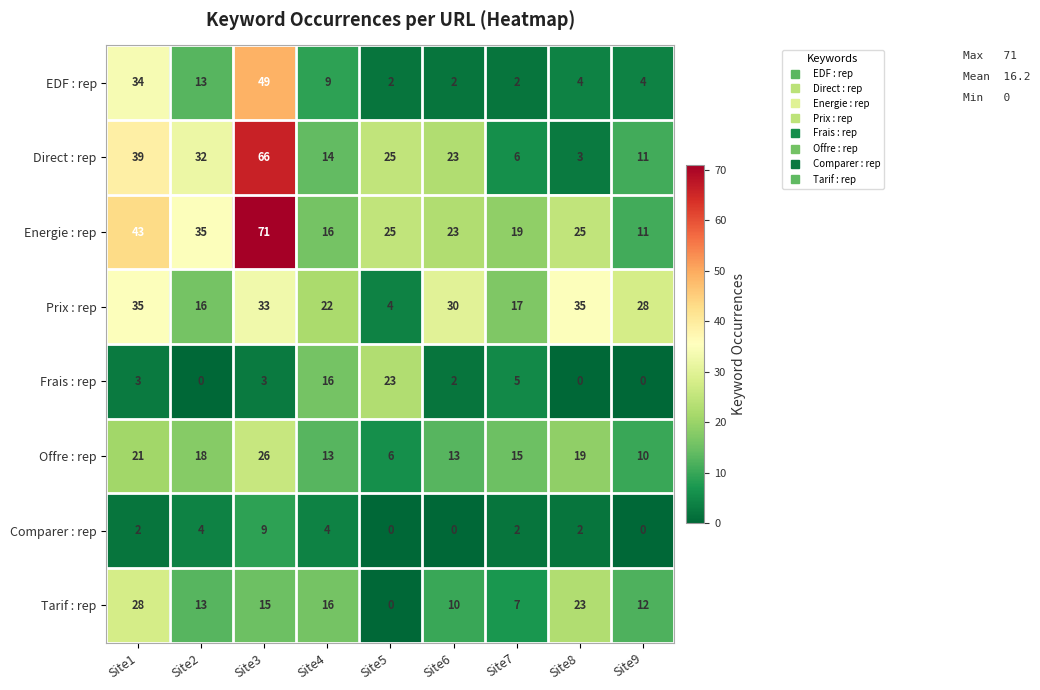

What is the sum of all Prix : rep values?

220